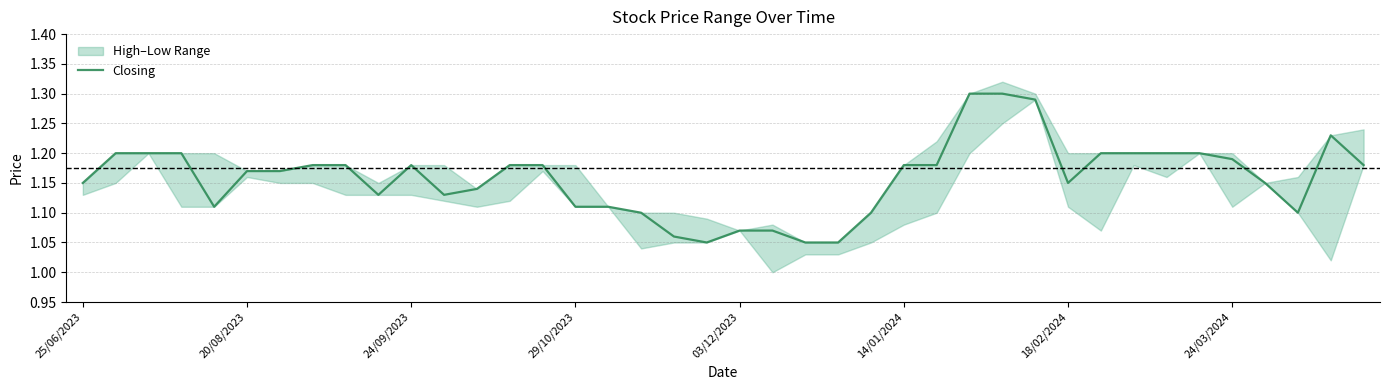

Between 14 and 8, which is larger?

14